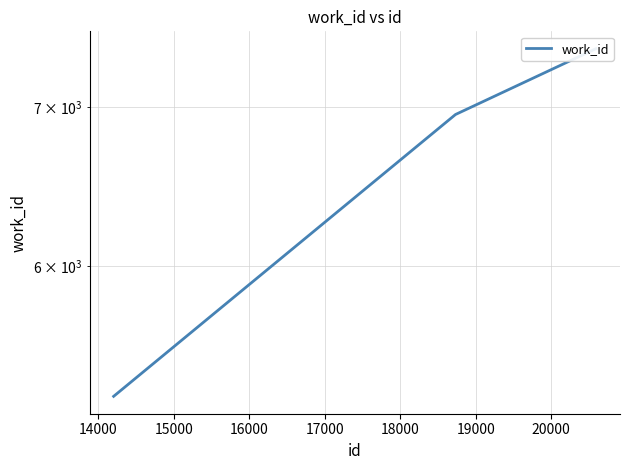

What is the value of the 2nd point from the left?

6952